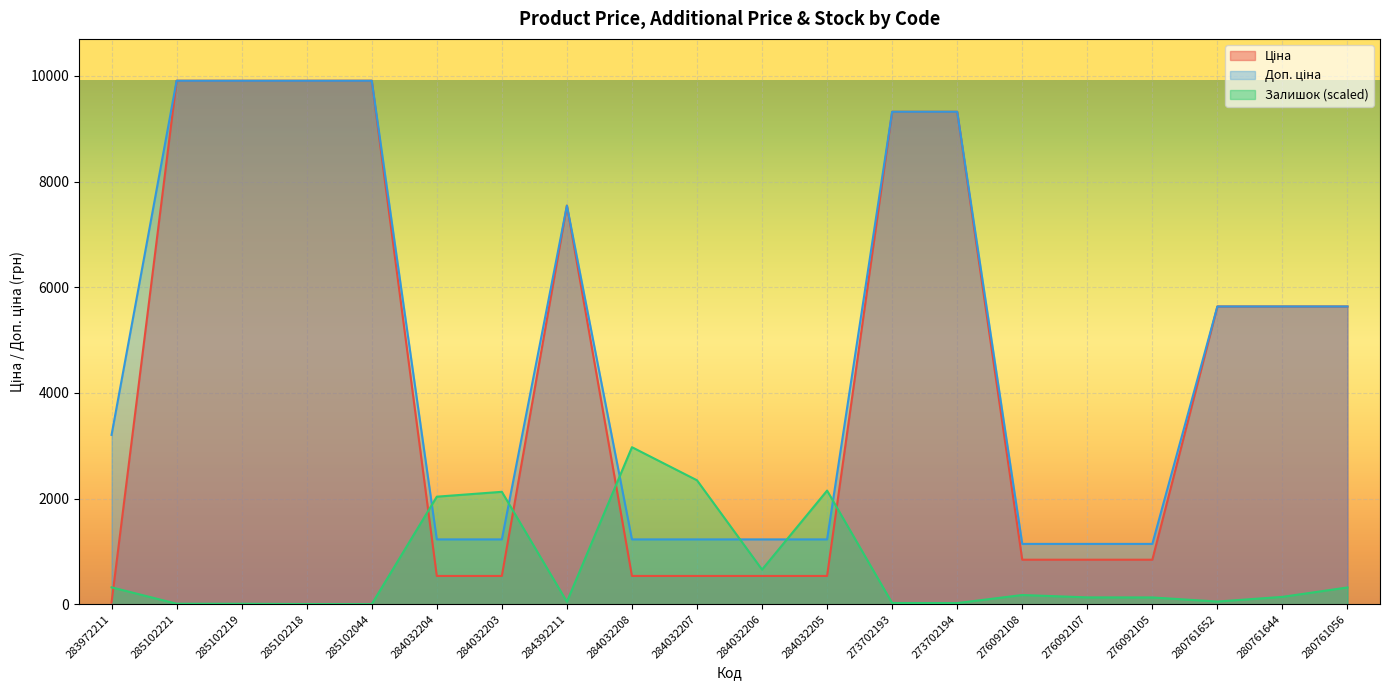

The Ціна series shows 9908.5 at 285102218. True or false?

True